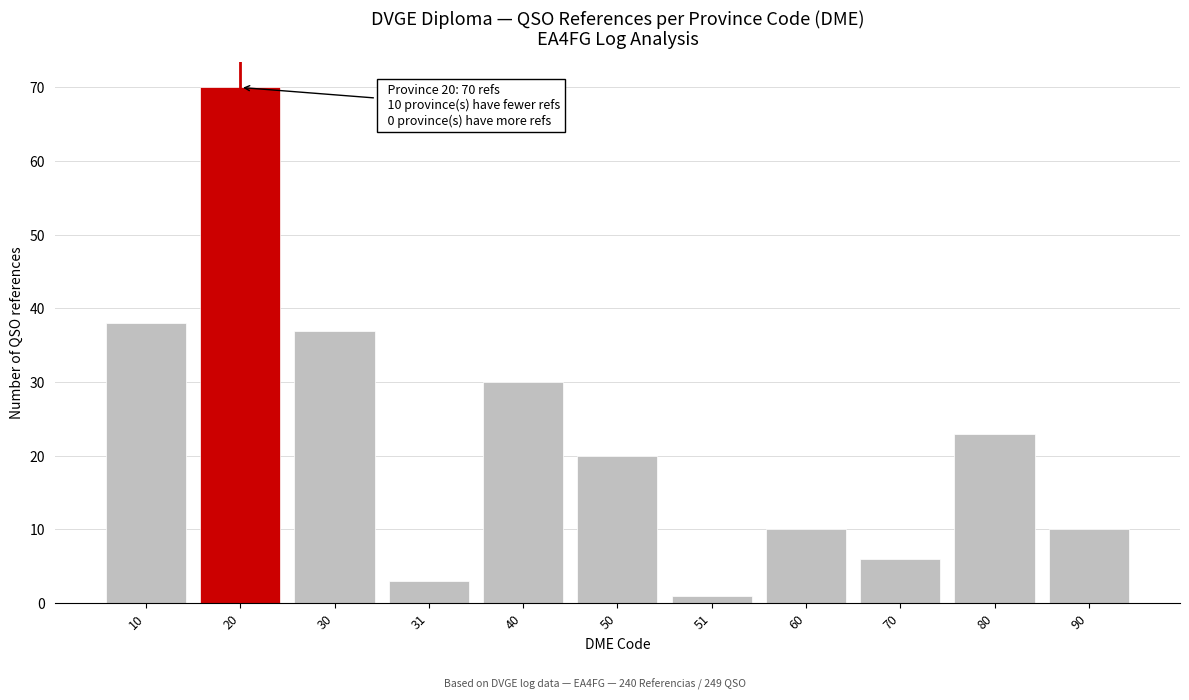

Reading left to right, extract all data points from this chart.

10=38	20=70	30=37	31=3	40=30	50=20	51=1	60=10	70=6	80=23	90=10